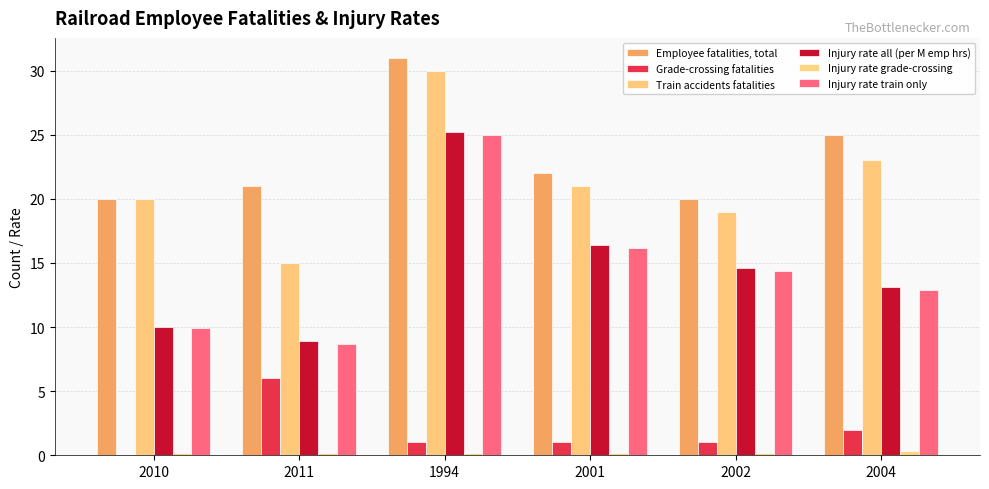

What is the difference between the maximum and second lowest values in the Injury rate all (per M emp hrs) series?

15.2